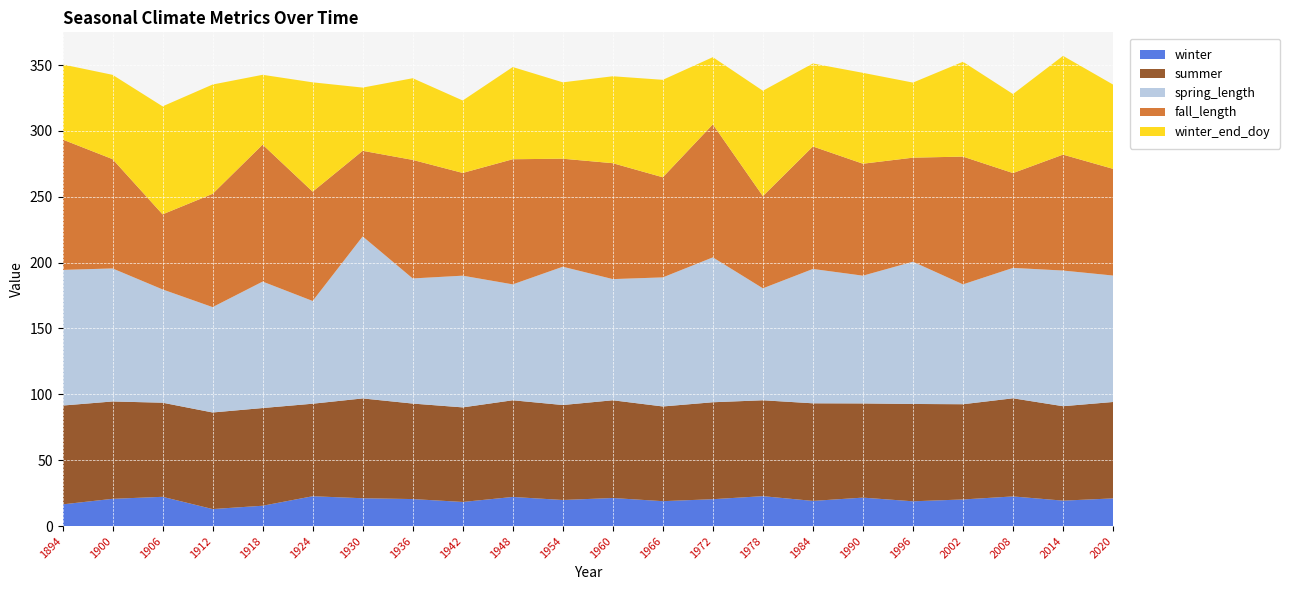

Reading left to right, list all the values displayed in this chart.

winter: 16.5	20.7	22.2	12.9	15.4	22.6	21.1	20.5	18.3	22.1	19.8	21.3	18.9	20.4	22.7	19.1	21.6	18.8	20.2	22.5	19.3	21.0
summer: 75.0	73.9	71.5	73.3	74.2	70.2	75.8	72.5	71.8	73.4	72.1	74.2	71.9	73.6	72.8	74.1	71.5	73.9	72.3	74.5	71.7	73.2
spring_length: 103.0	101.0	86.0	80.0	96.0	78.0	123.0	95.0	100.0	88.0	105.0	92.0	98.0	110.0	85.0	102.0	97.0	108.0	91.0	99.0	103.0	96.0
fall_length: 99.0	83.0	57.0	86.0	104.0	83.0	65.0	90.0	78.0	95.0	82.0	88.0	76.0	101.0	70.0	93.0	85.0	79.0	97.0	72.0	88.0	81.0
winter_end_doy: 57.0	64.0	82.0	83.0	53.0	83.0	48.0	62.0	55.0	70.0	58.0	66.0	74.0	51.0	80.0	63.0	69.0	57.0	72.0	60.0	75.0	64.0